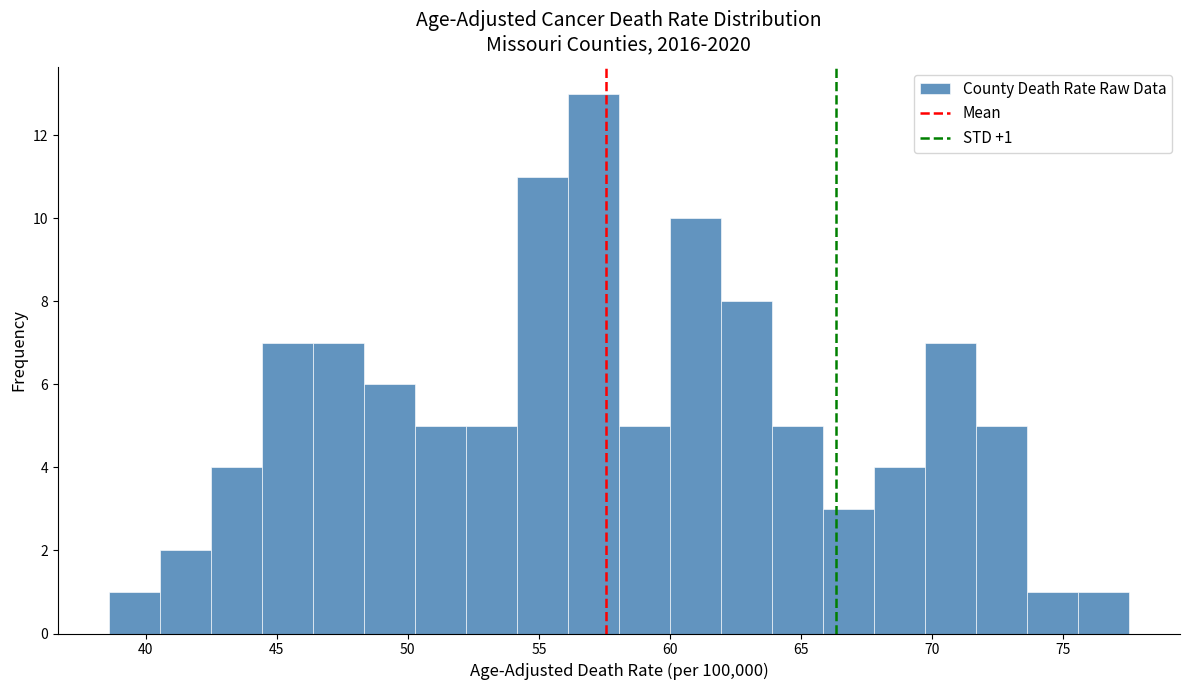

Read against the x-axis, roughly where is the centre of the tallest bar?

57.0